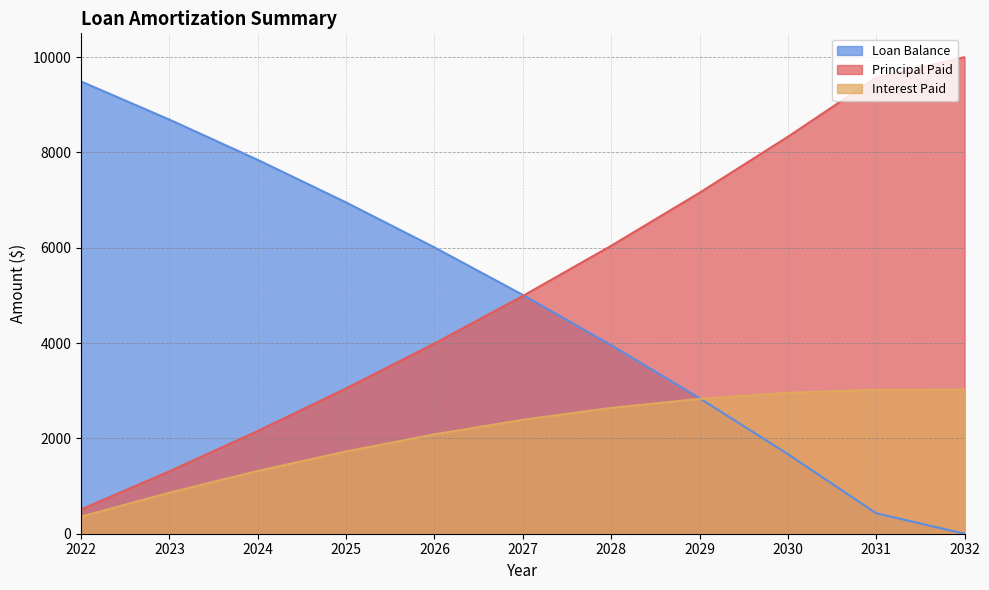

What value does the Loan Balance series have at 2031?

429.2